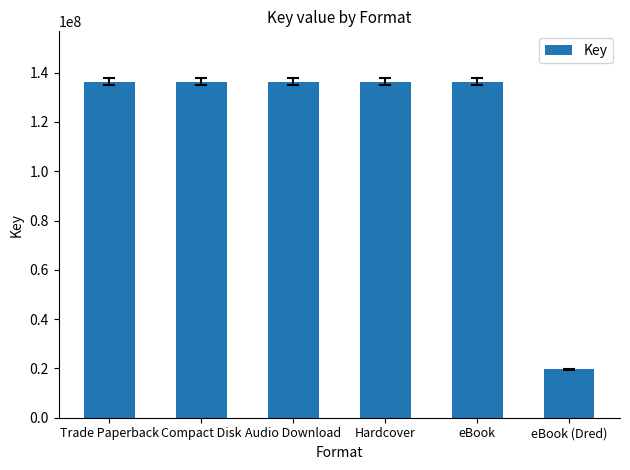

What is the value of the 3rd bar from the left?

136319476